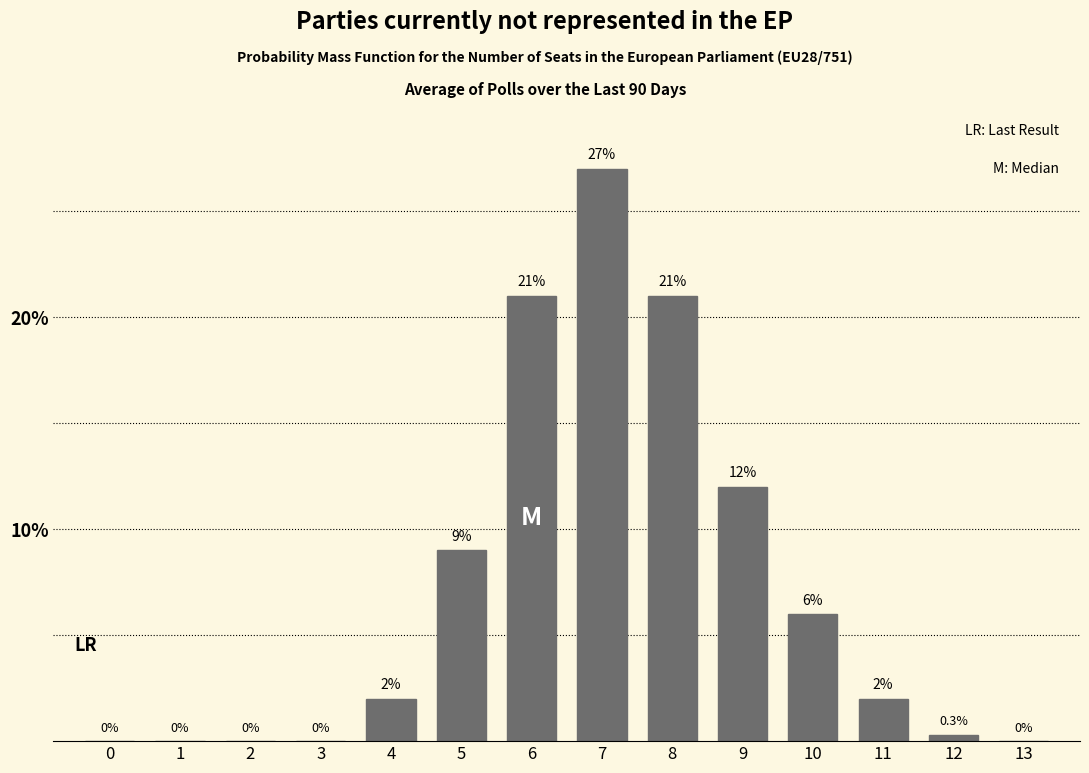

Reading left to right, transcribe all the data shown in this chart.

0=0.0	1=0.0	2=0.0	3=0.0	4=2.0	5=9.0	6=21.0	7=27.0	8=21.0	9=12.0	10=6.0	11=2.0	12=0.3	13=0.0